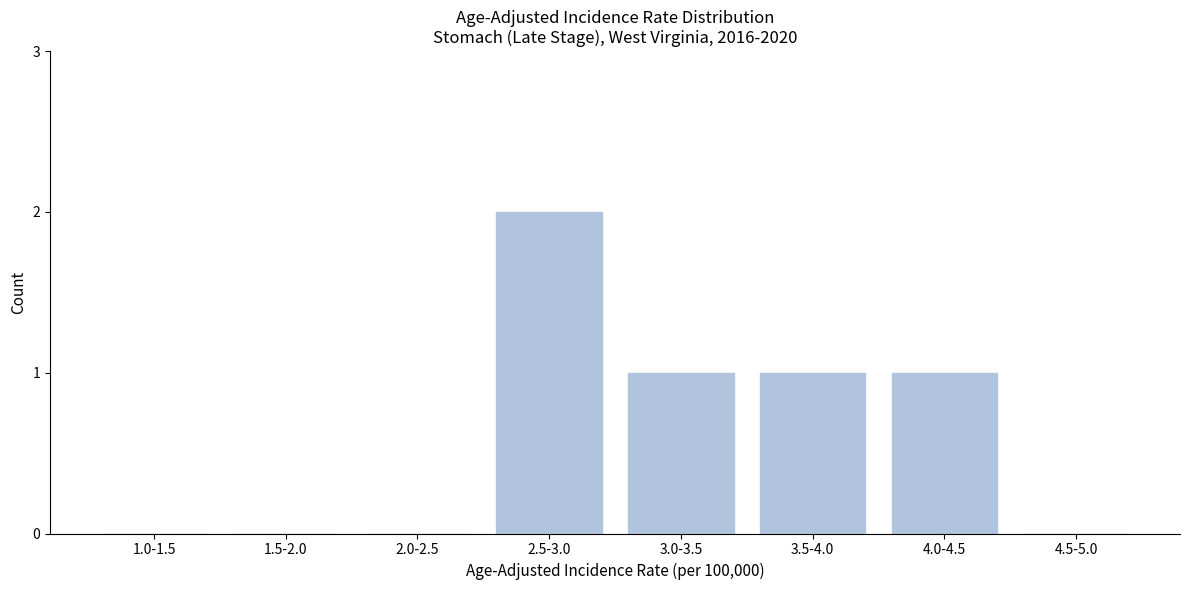

Reading left to right, transcribe all the data shown in this chart.

1.0-1.5=0	1.5-2.0=0	2.0-2.5=0	2.5-3.0=2	3.0-3.5=1	3.5-4.0=1	4.0-4.5=1	4.5-5.0=0